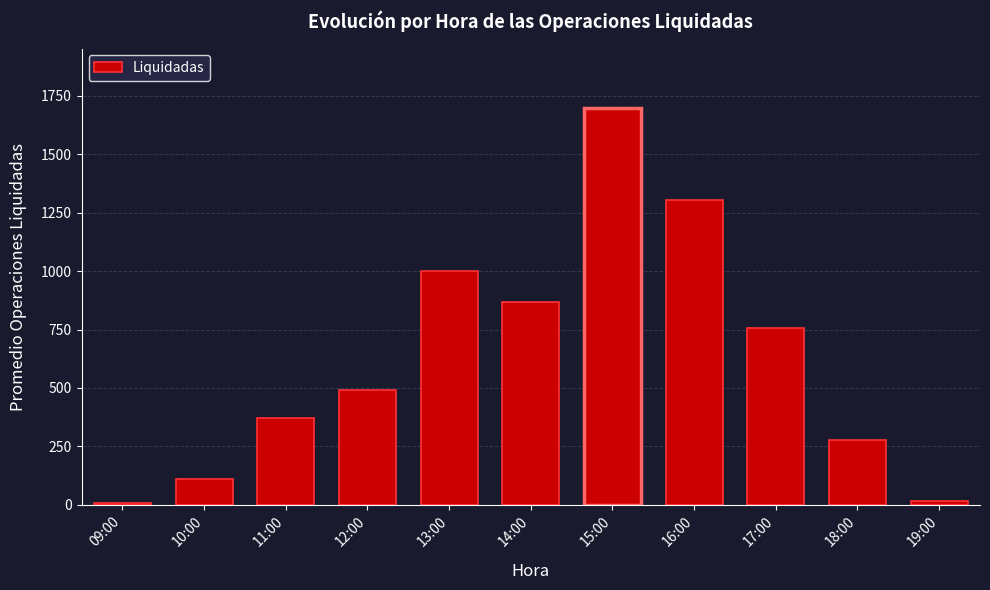

Reading left to right, list all the values displayed in this chart.

7.3	110.6	370.7	489.3	1000.2	868.4	1697.4	1305.4	757.7	276.6	16.7